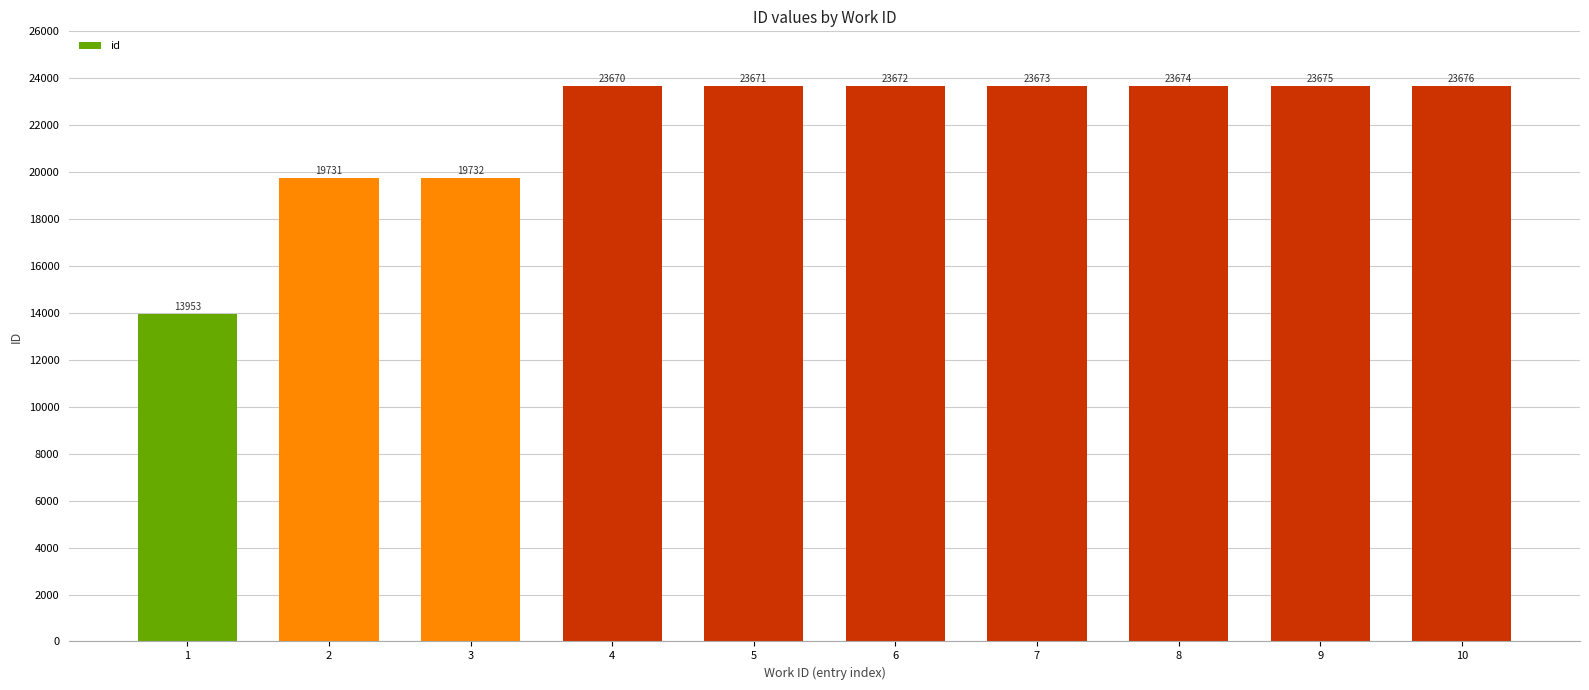

Reading left to right, extract all data points from this chart.

13953	19731	19732	23670	23671	23672	23673	23674	23675	23676